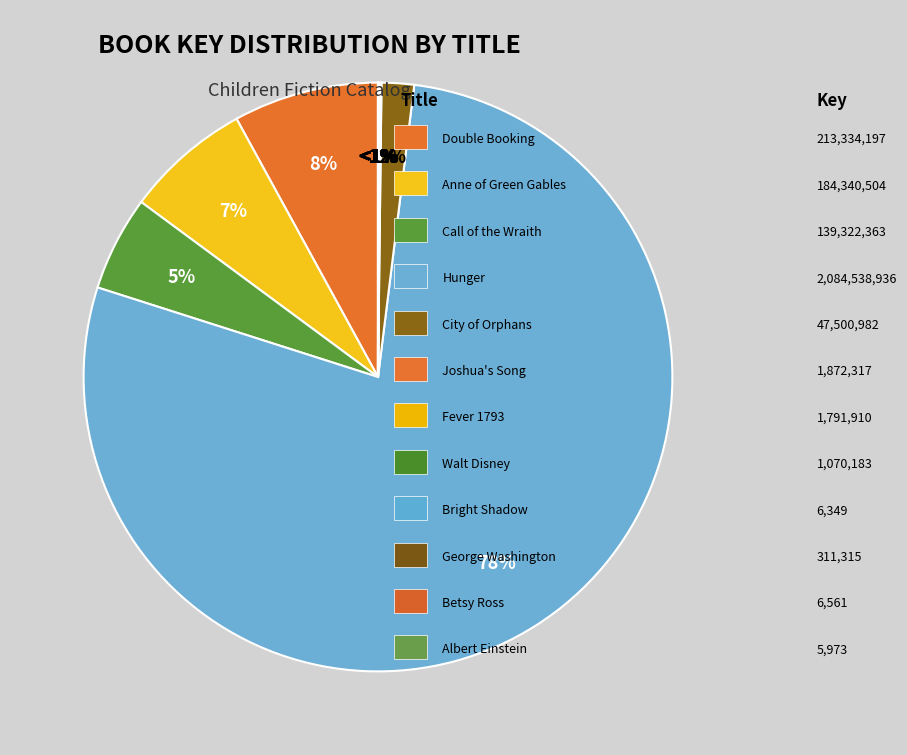

Which category accounts for the majority?

Hunger